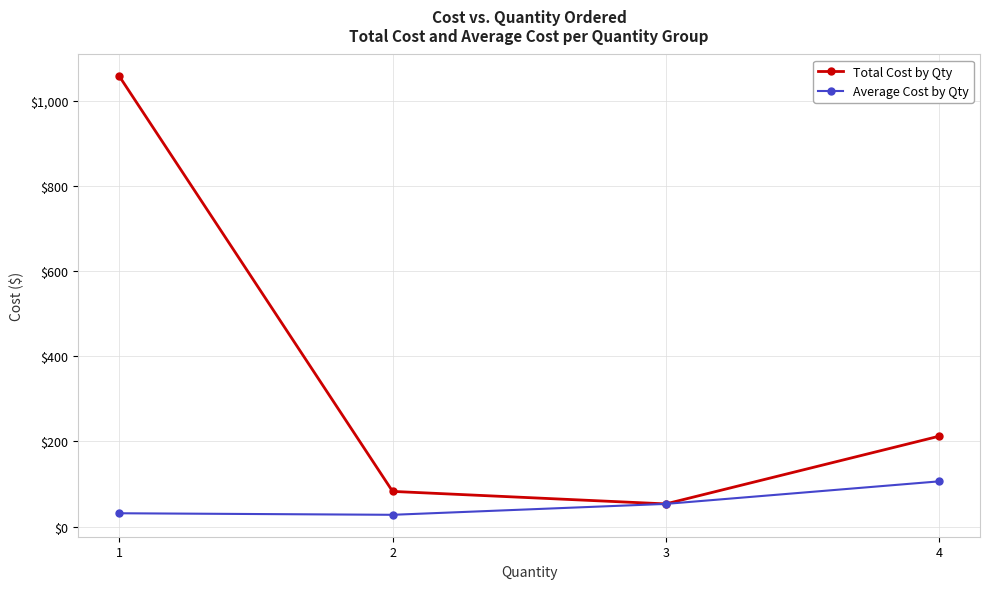

What are all the series names shown in the legend?

Total Cost by Qty, Average Cost by Qty